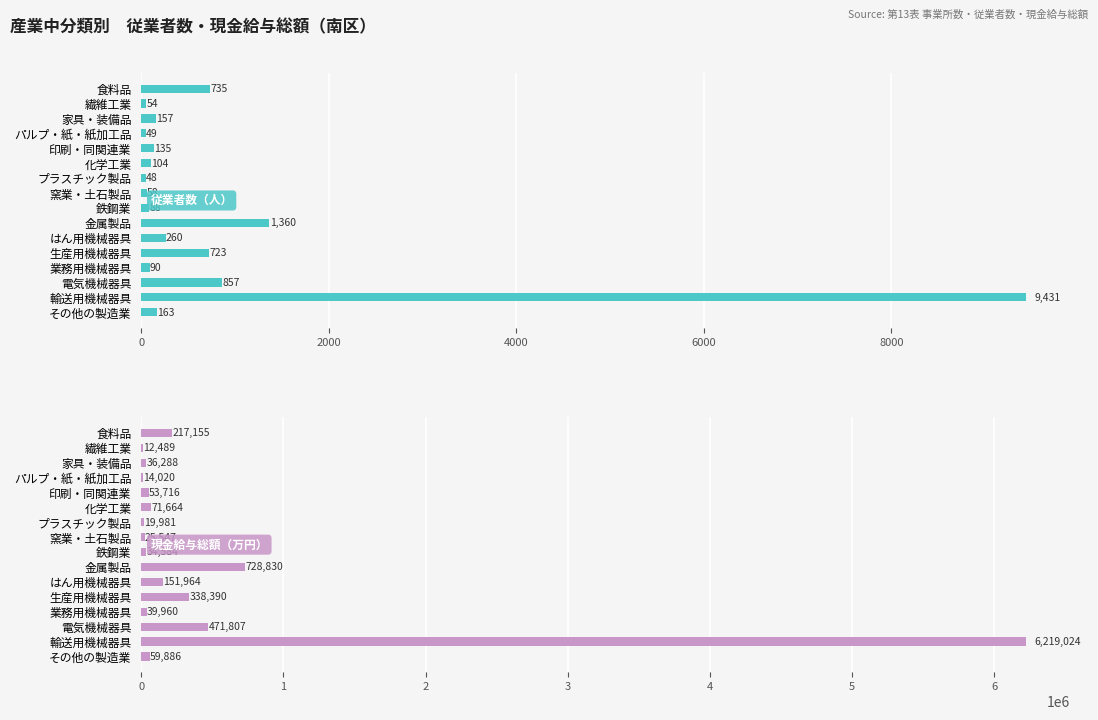

What is the maximum value for 現金給与総額（万円）?

6219024